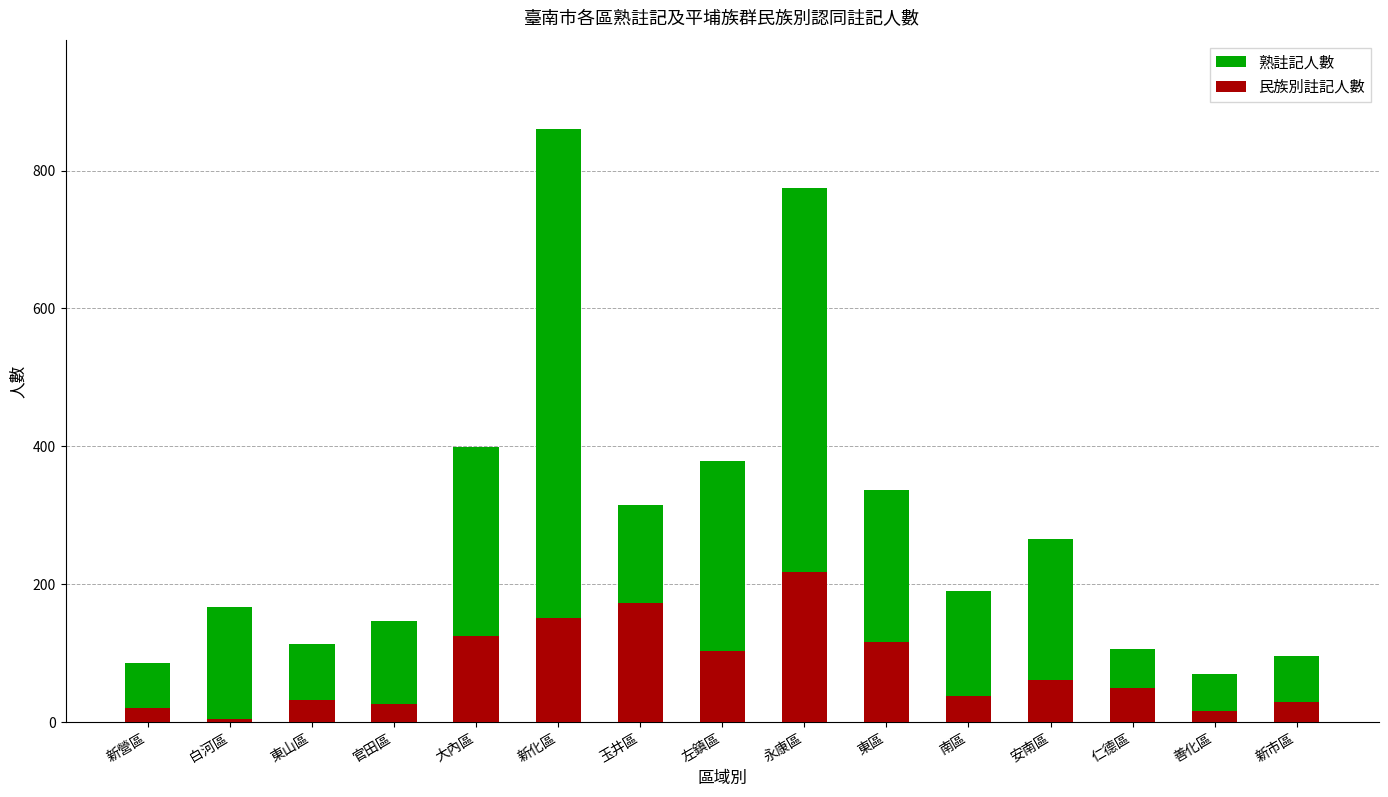

List the series in order of their overall mean, lowest first.

民族別註記人數, 熟註記人數